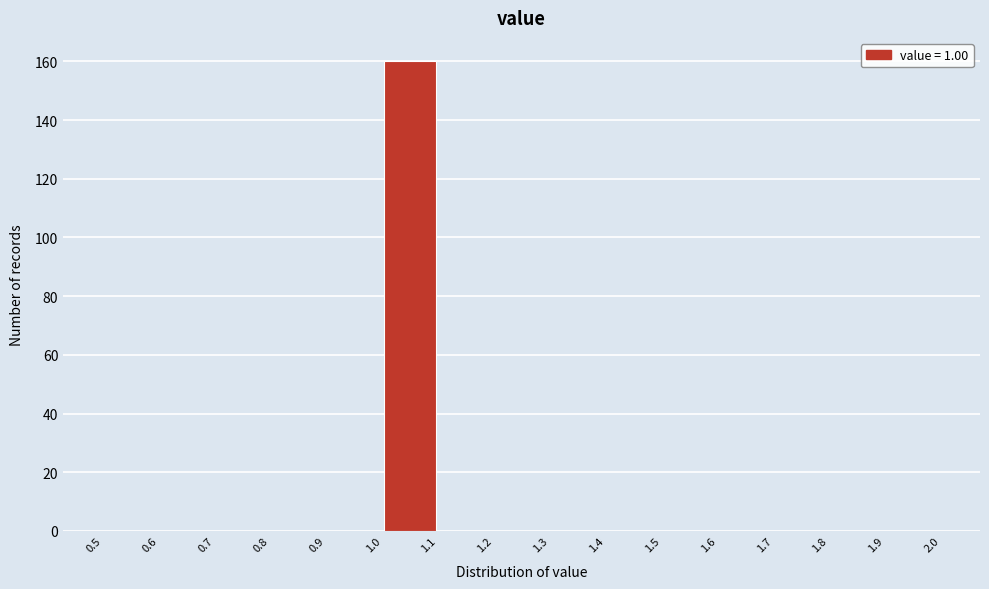

What is the height of the bar covering 1.0 to 1.1 on the x-axis? The values are not printed on the chart, so give them approximately, as read against the axis.

160